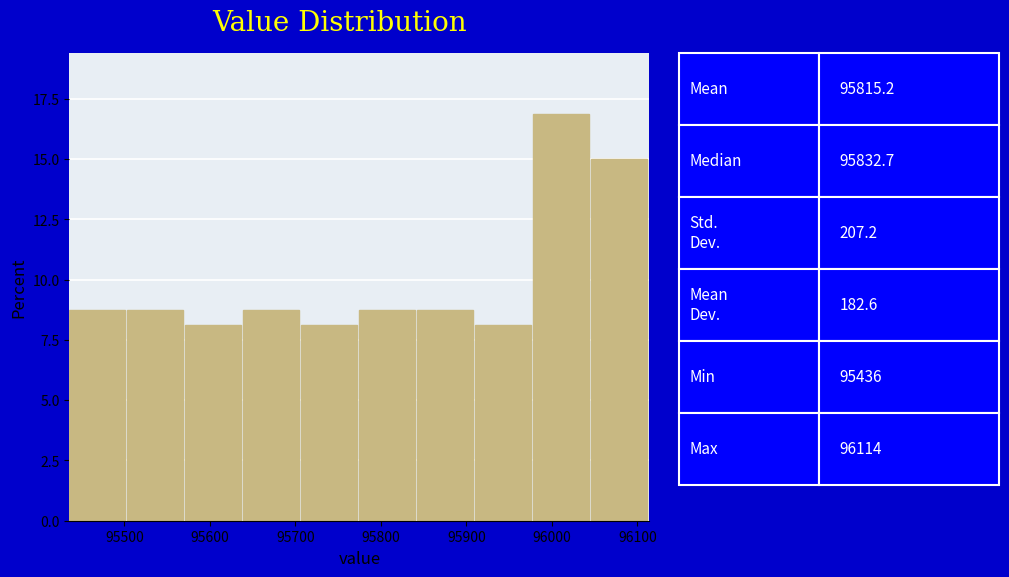

Over which range of the x-axis is the bar tallest?

95980 to 96050